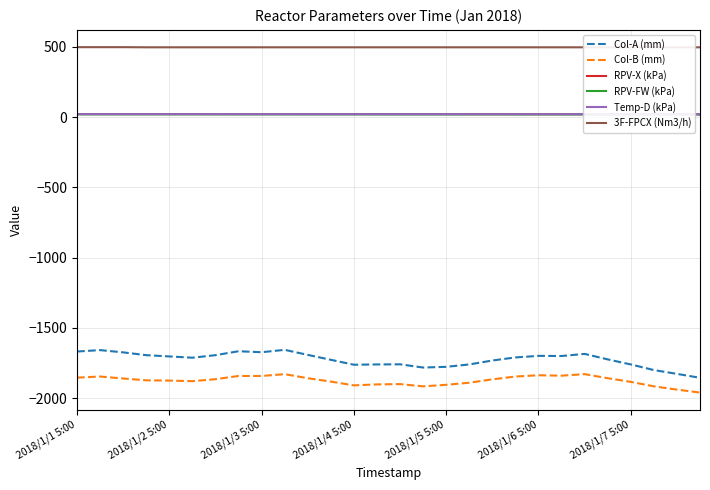

Does the chart display data point markers on the line(s)?

No